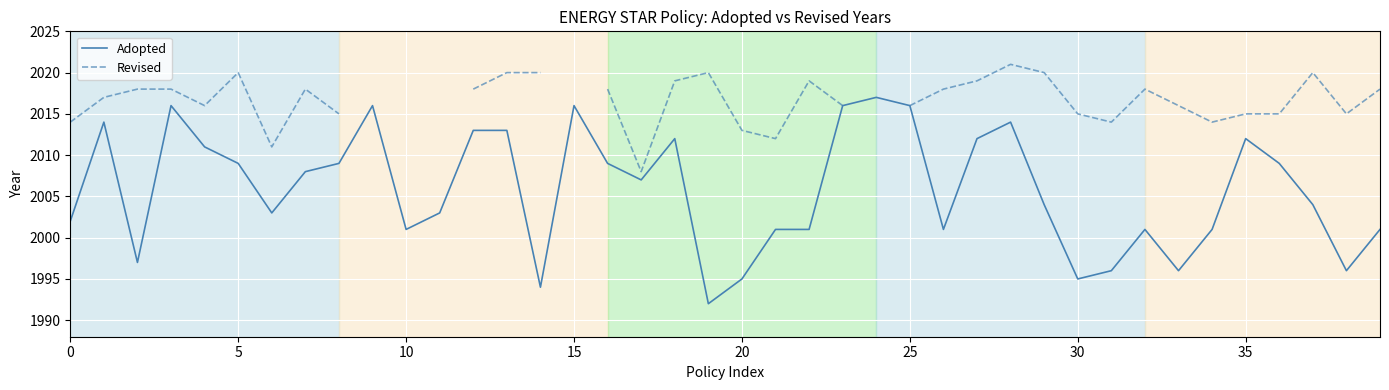

Rank the series at 14 from highest to lowest value.

Revised, Adopted